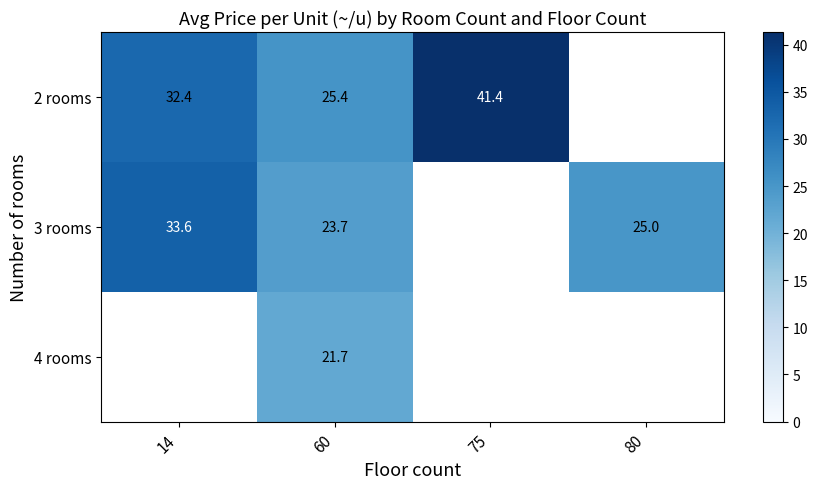

What is the difference between the 3 rooms values at 14 and 80?

8.6